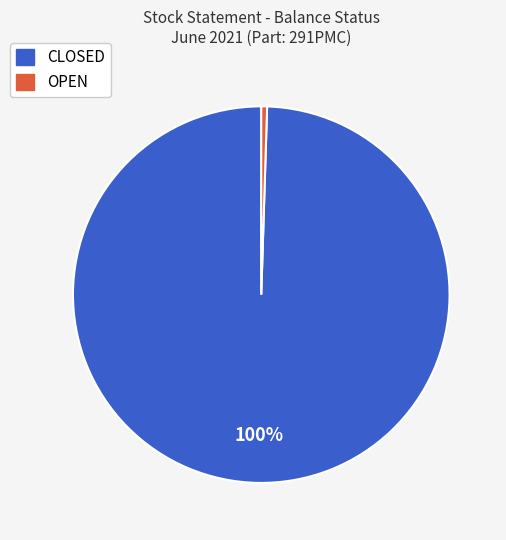

Count the number of slices in the pie.

2